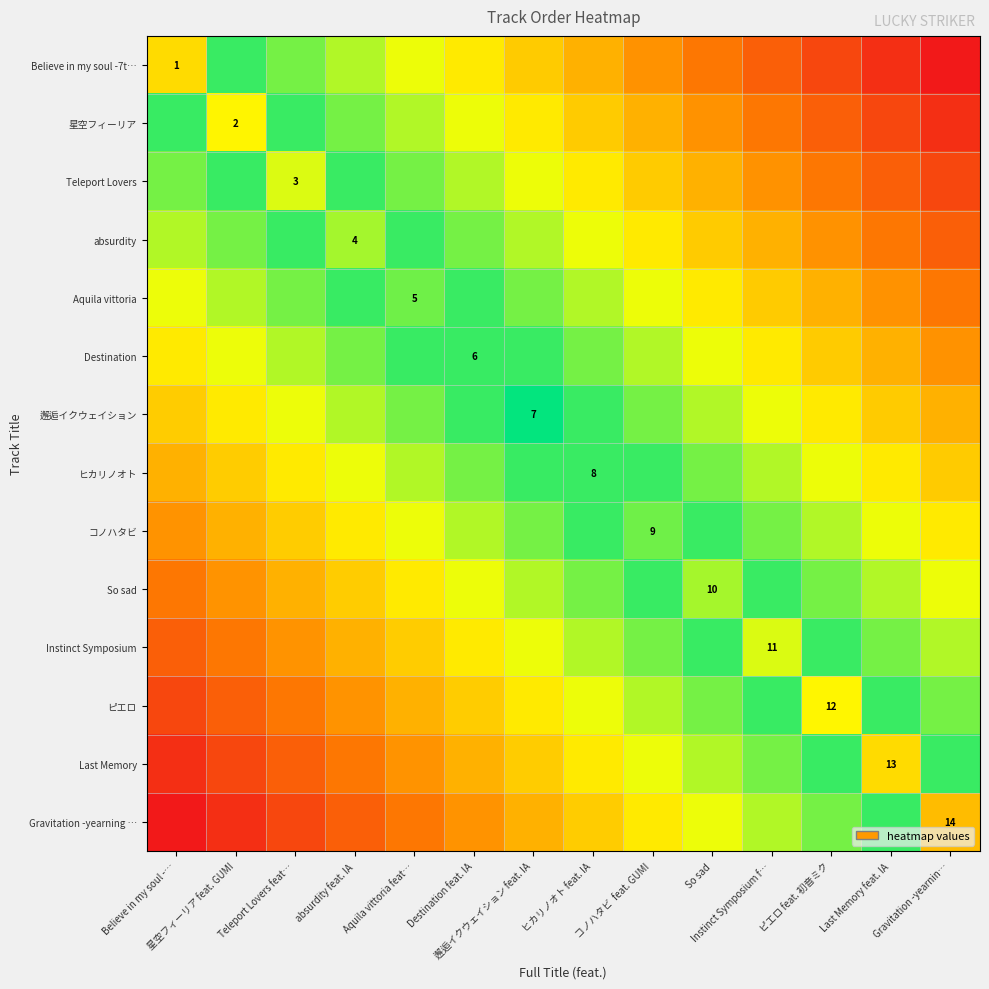

How many values in the Aquila vittoria series are below 10?

7